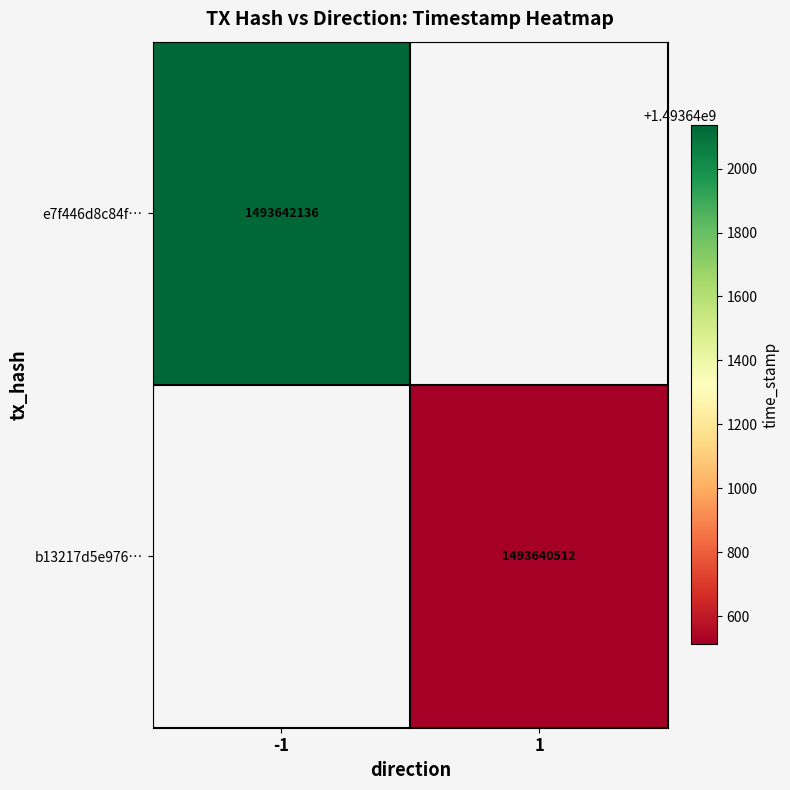

What is the smallest value displayed?

1493640512.0